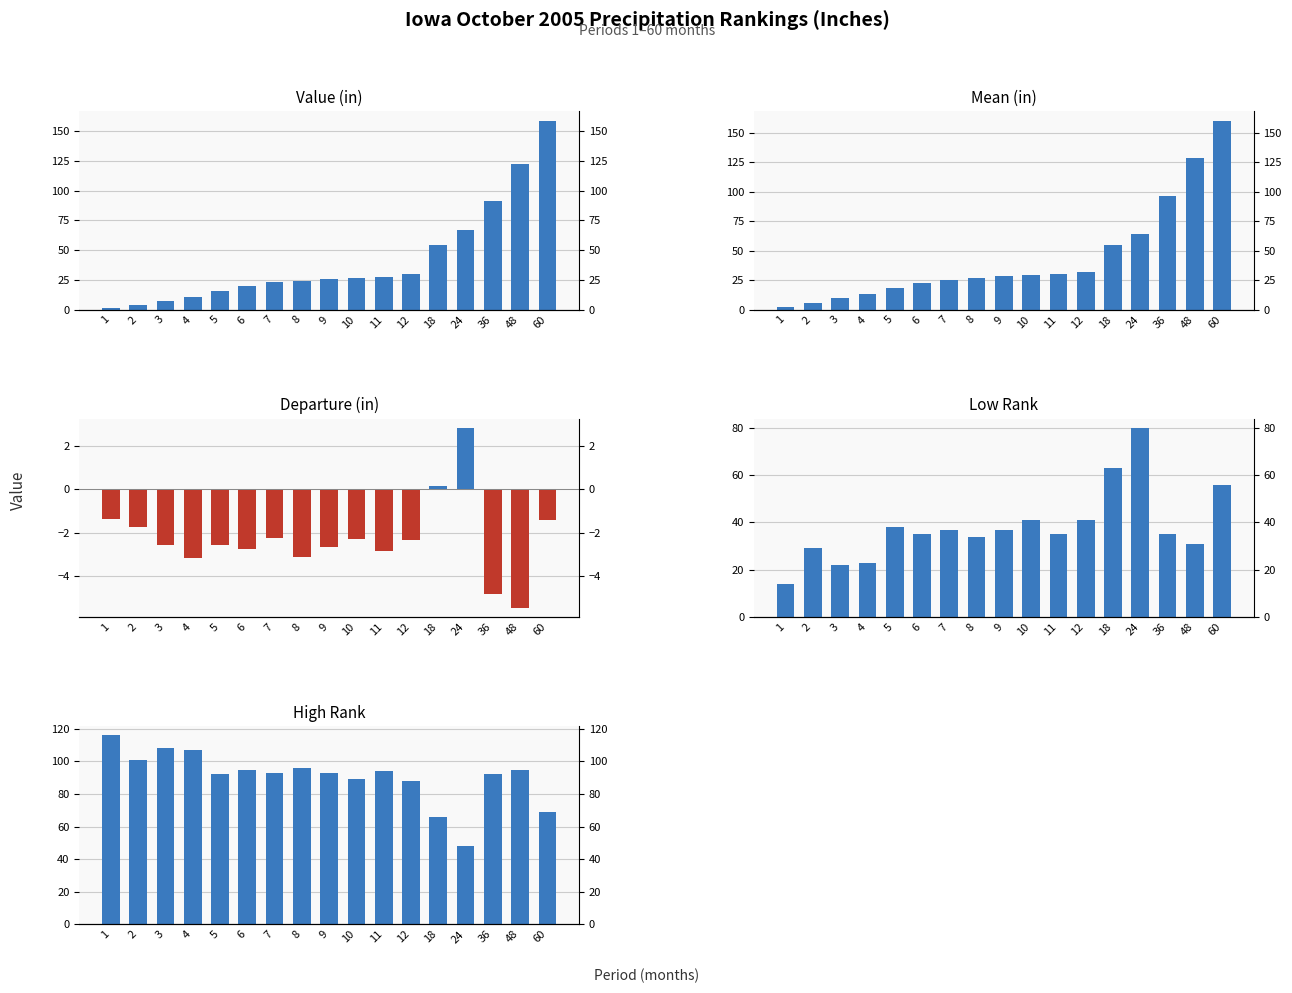

Which category has the lowest value in the High Rank series?

24